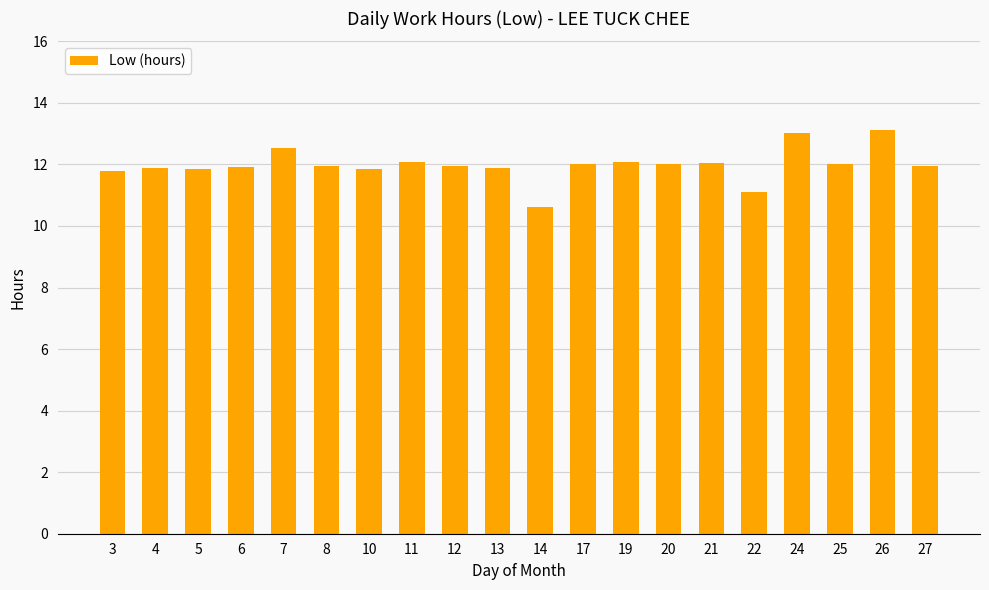

How many categories are shown in the chart?

20